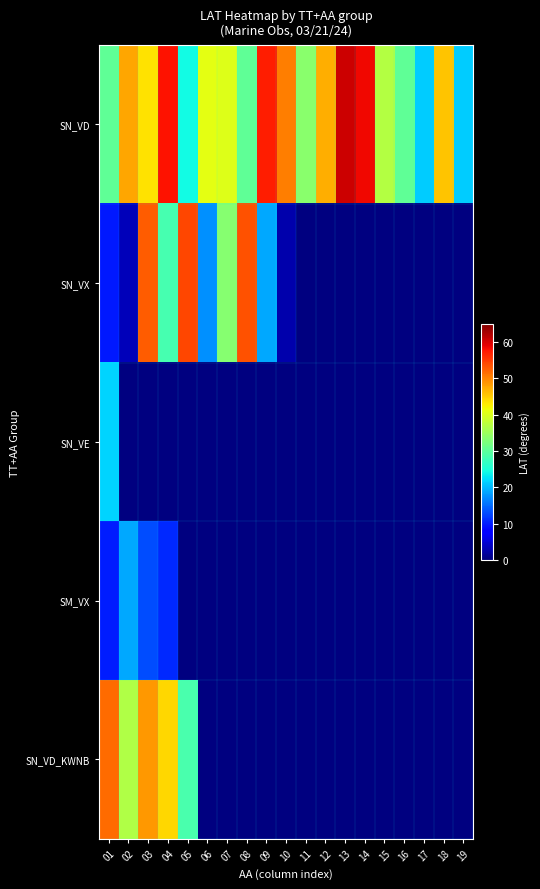

What is the maximum value for SN_VX?

54.2